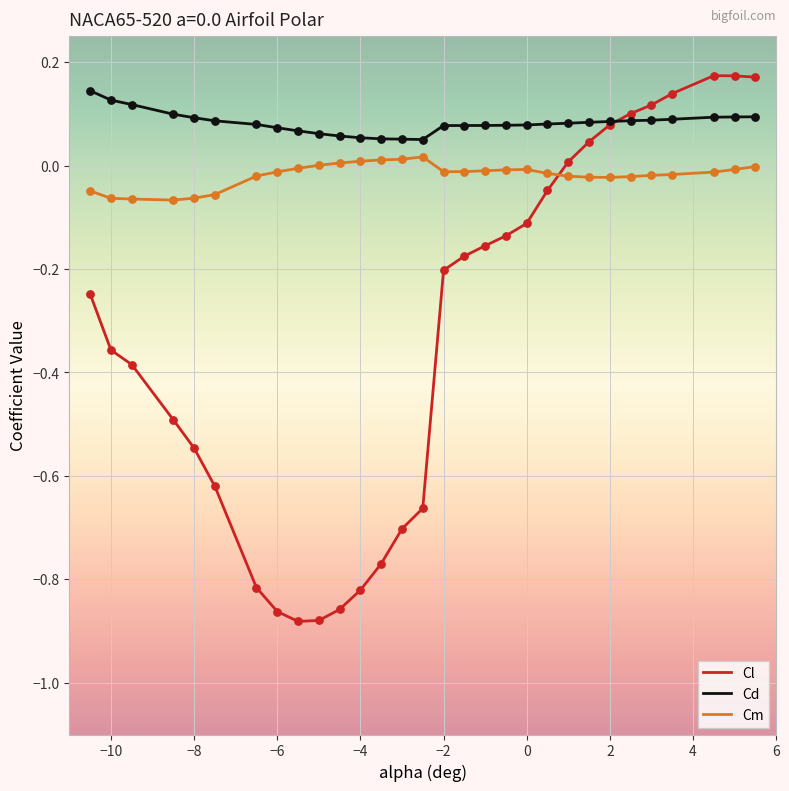

At how many categories does at least one series exceed 0?

30